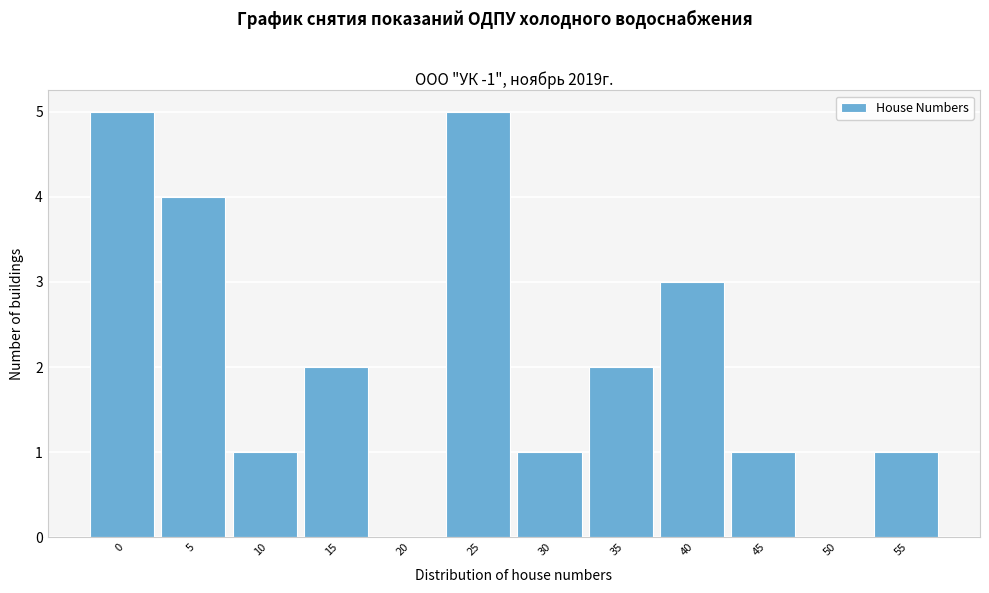

Reading left to right, extract all data points from this chart.

0=5	5=4	10=1	15=2	20=0	25=5	30=1	35=2	40=3	45=1	50=0	55=1